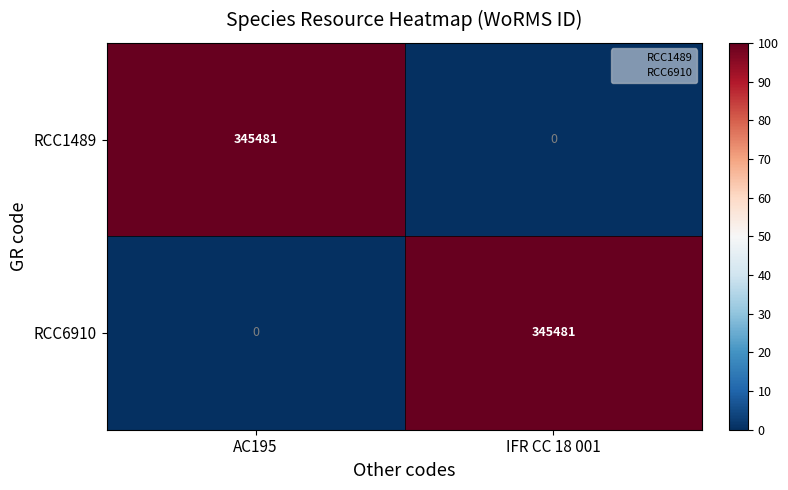

What is the spread (max minus min) of values at IFR CC 18 001?

345481